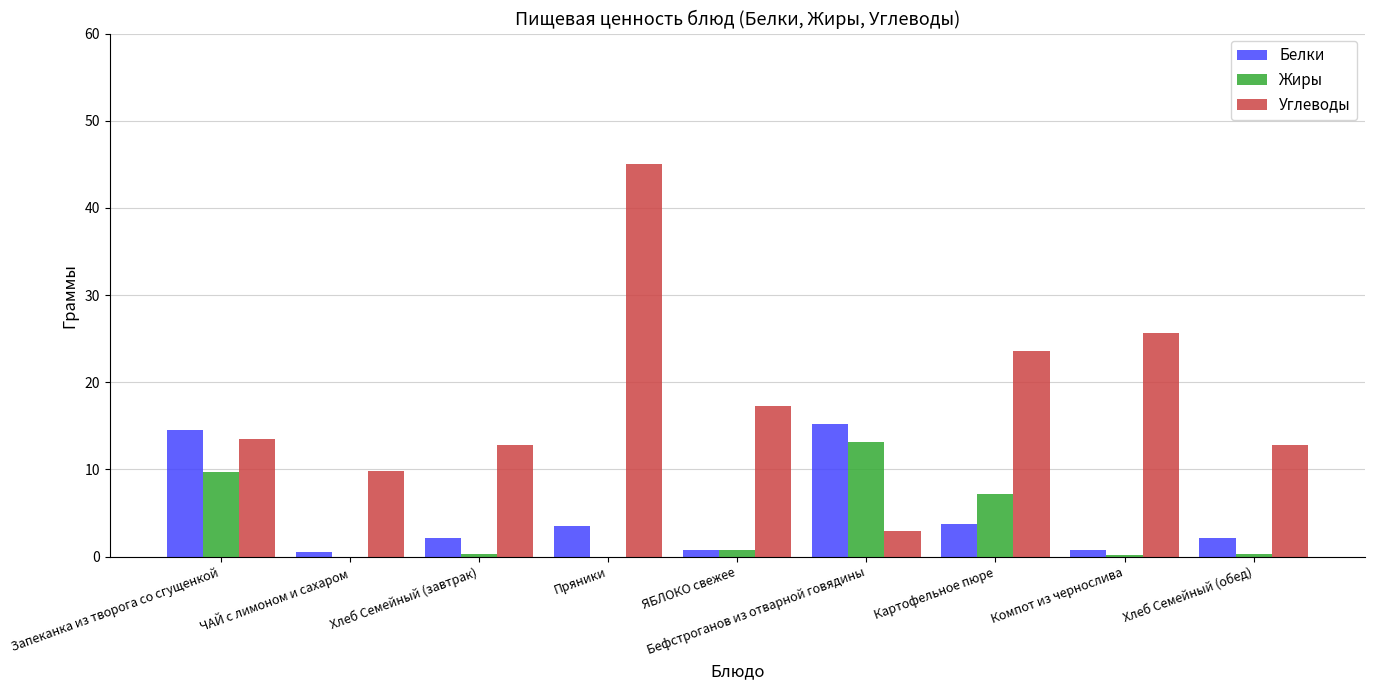

What is the sum of all Белки values?

43.2